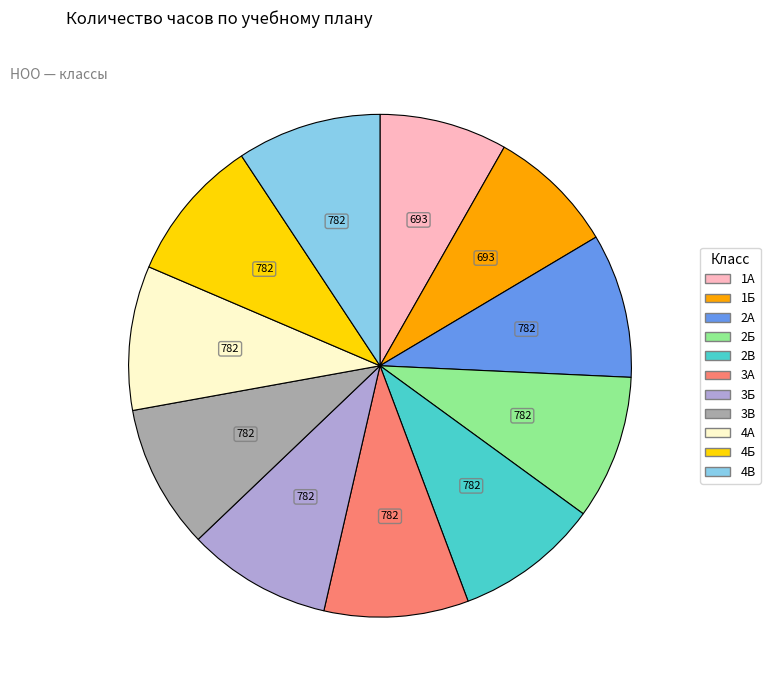

Approximately how many times larger is the value at 3Б compared to 4А?

1.0